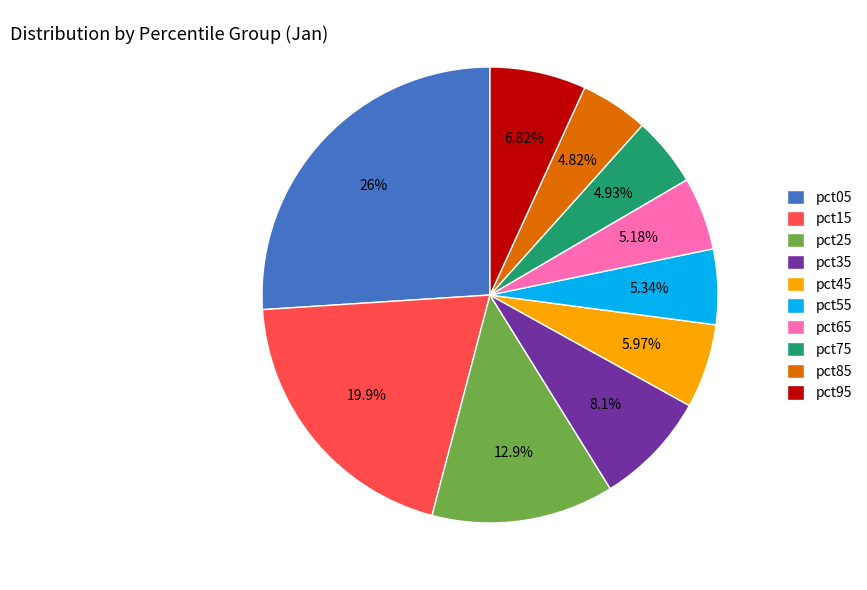

To the nearest percent, what is the combined percentage of pct65 and pct95?

12%